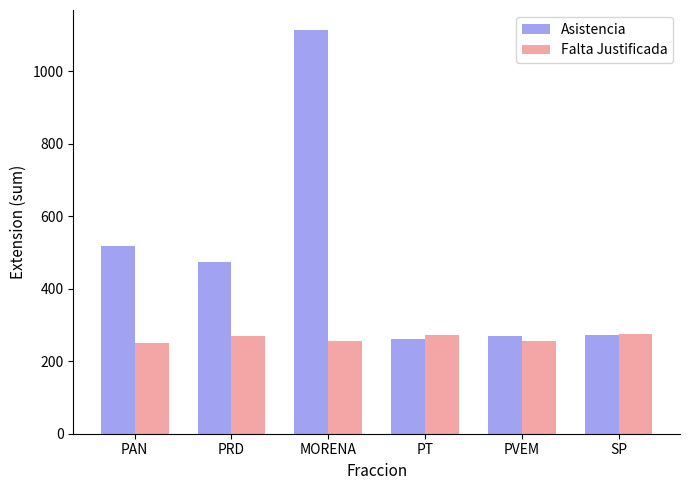

What is the total value across all series at PT?

535